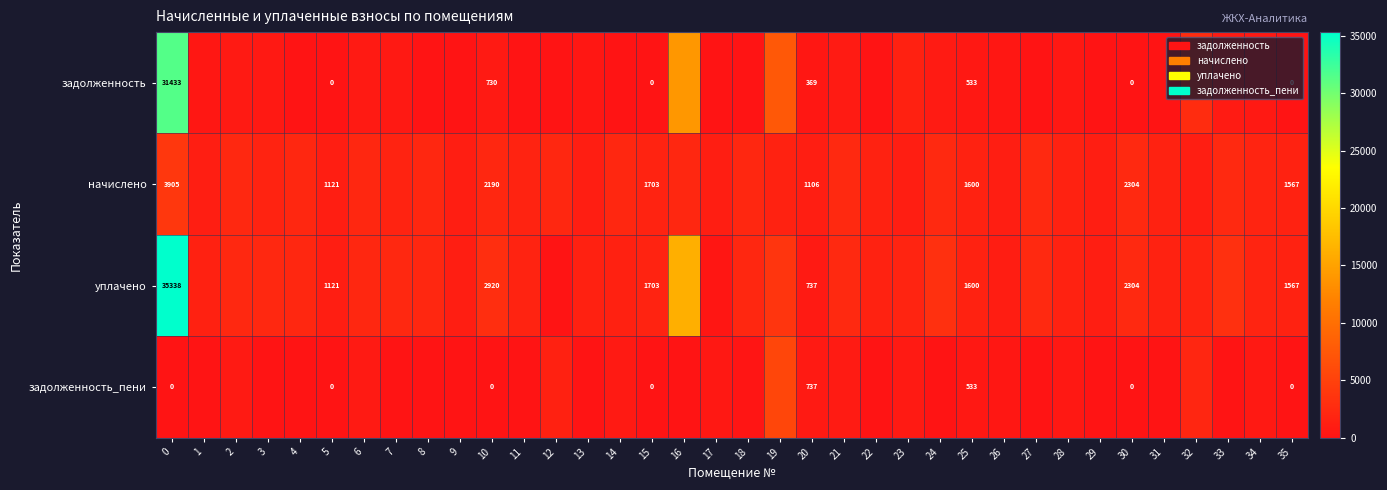

Which series has the largest range (max minus min)?

уплачено